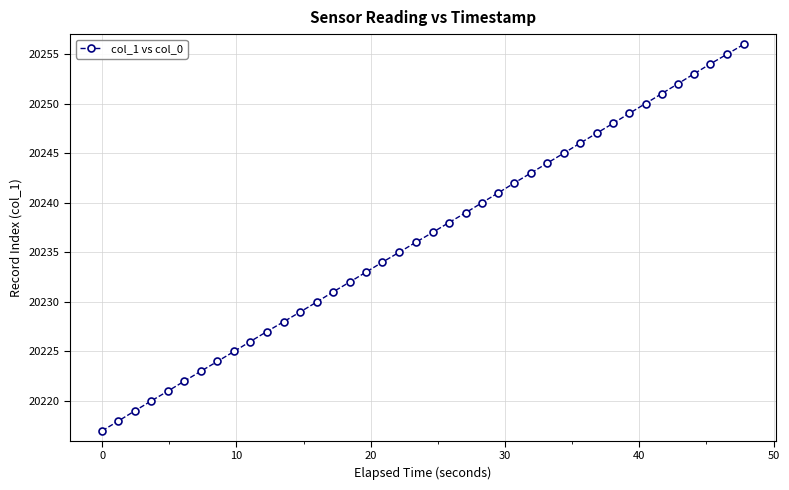

What is the greatest value displayed?

20256